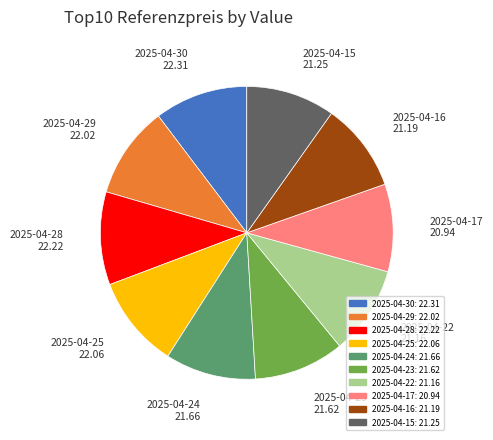

Approximately how many times larger is the value at 2025-04-23: 21.62 compared to 2025-04-24: 21.66?

1.0